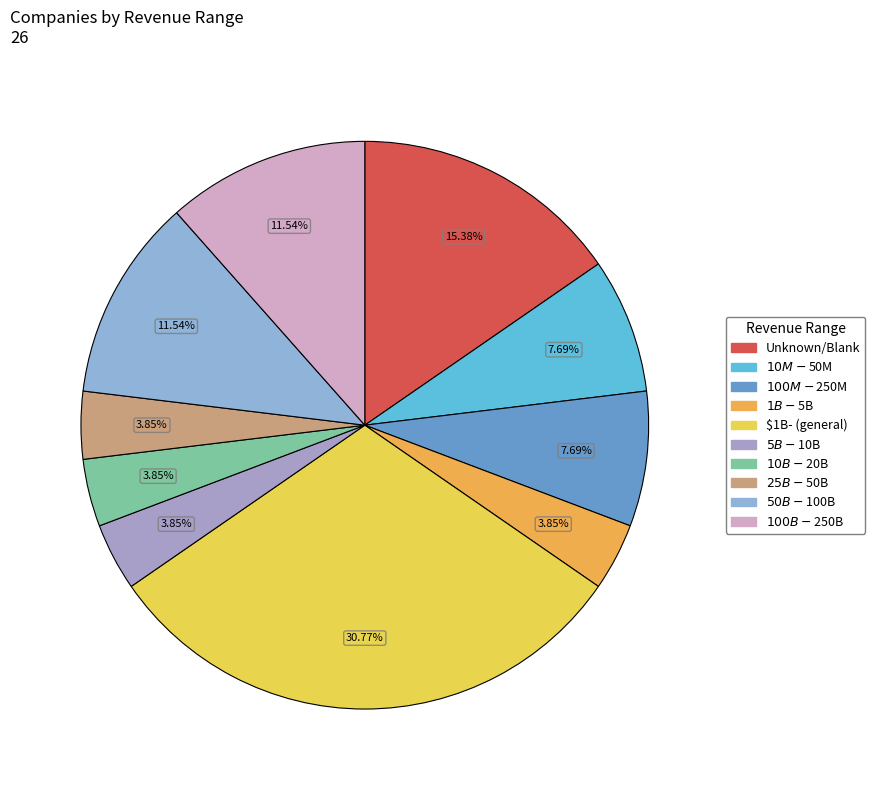

Is there any slice that represents more than half of the pie?

No